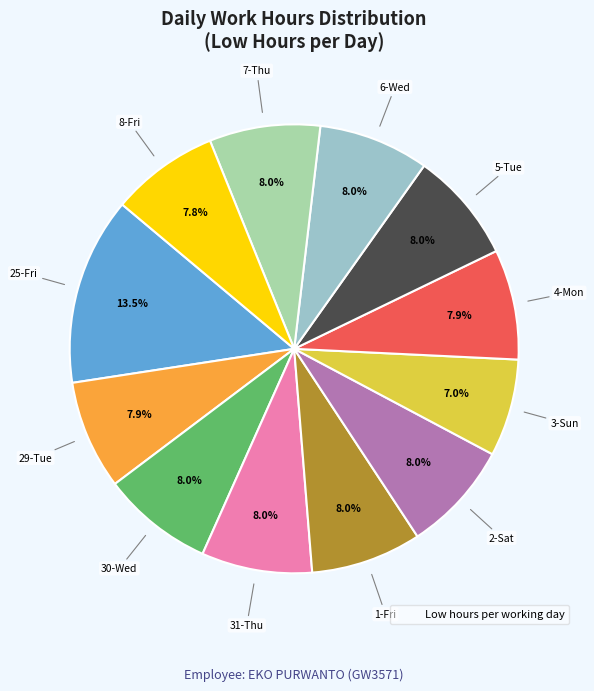

Is there a majority slice in this chart?

No